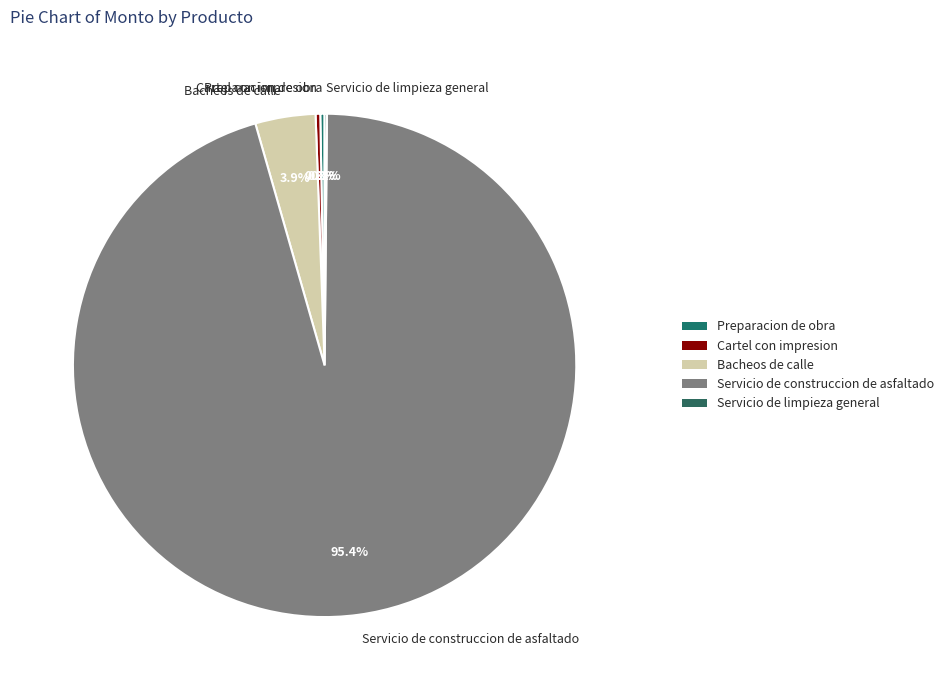

To the nearest percent, what percentage of the pie is Servicio de construccion de asfaltado?

95%